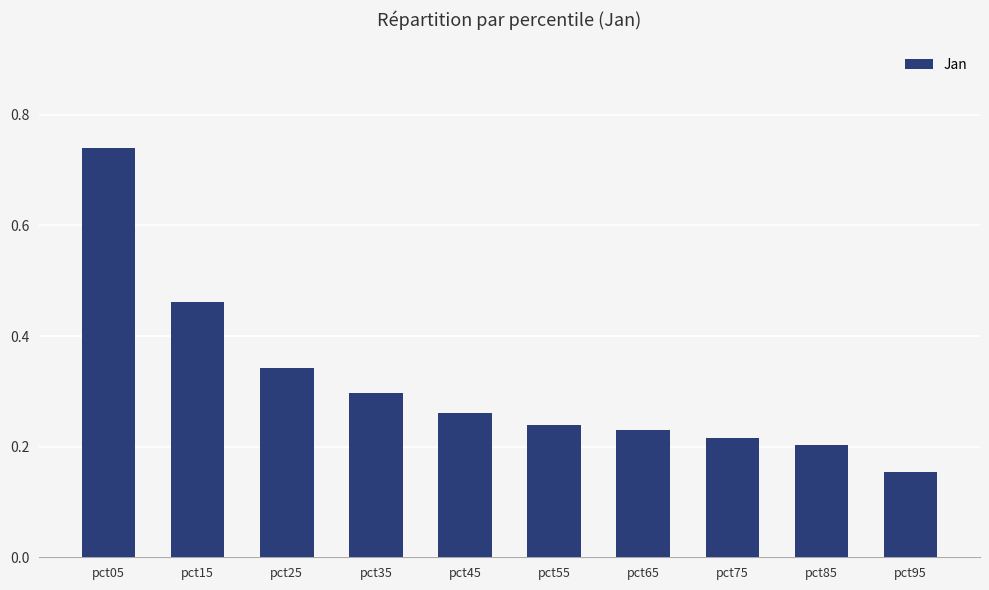

What is the difference between the maximum and minimum values?

0.6